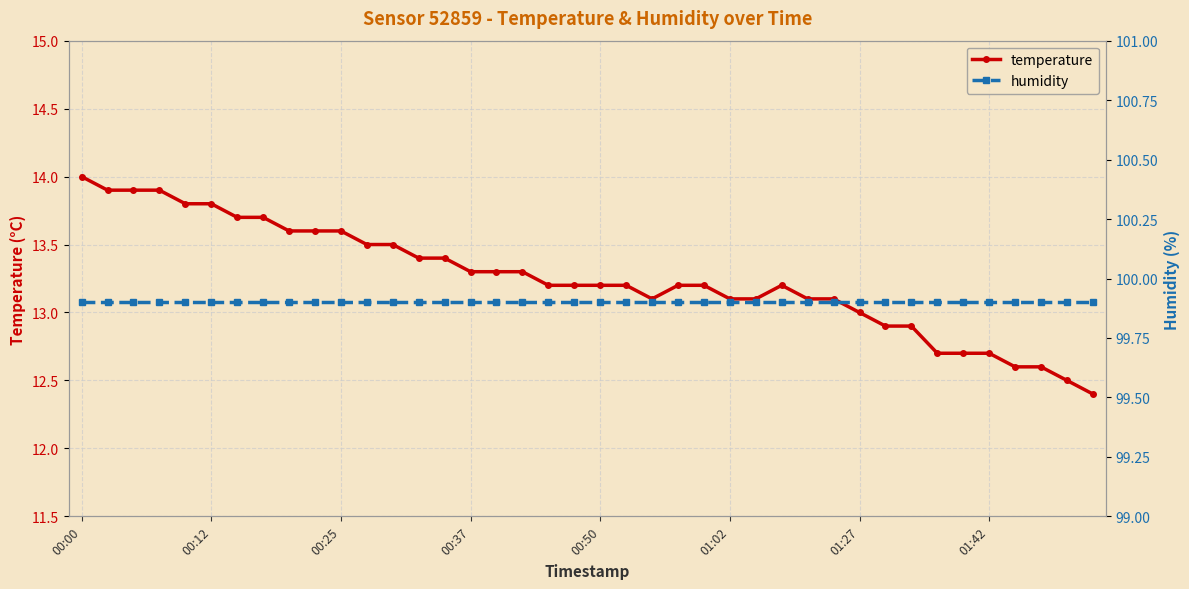

How many lines are shown in the chart?

2